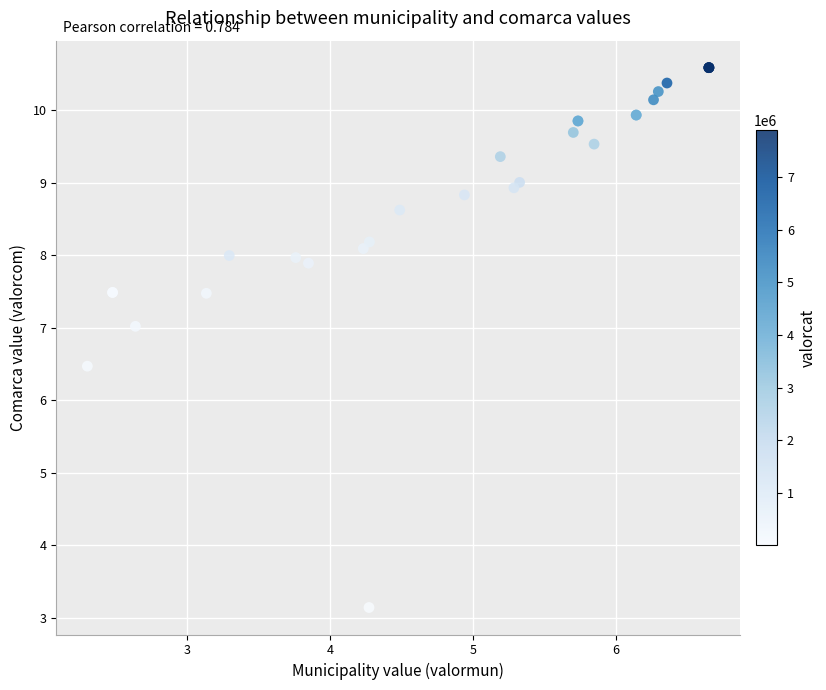

What Y value in the scatter plot is closest to 6?

6.5